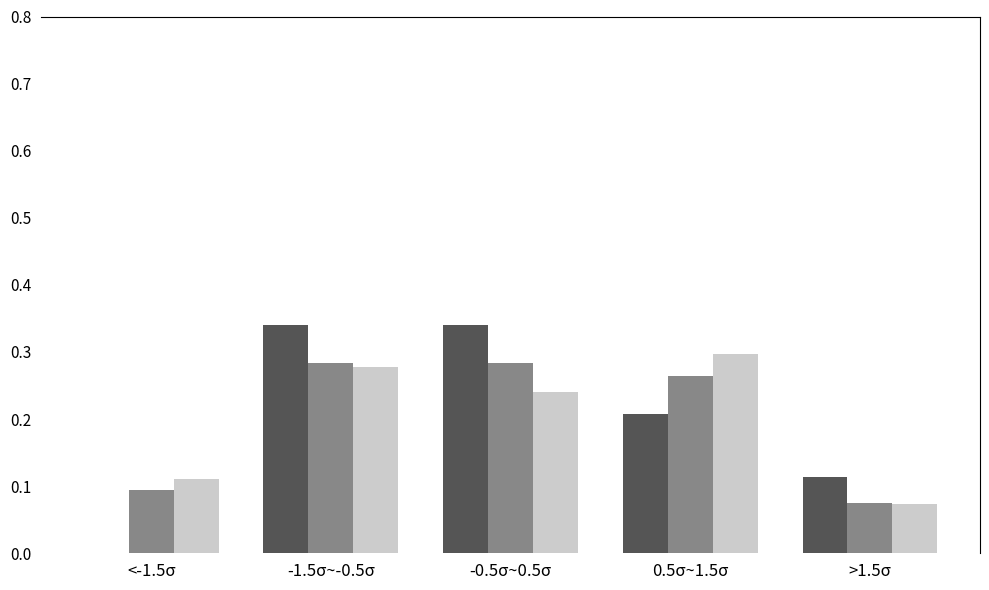

What is the total value across all series at -1.5σ~-0.5σ?

0.9